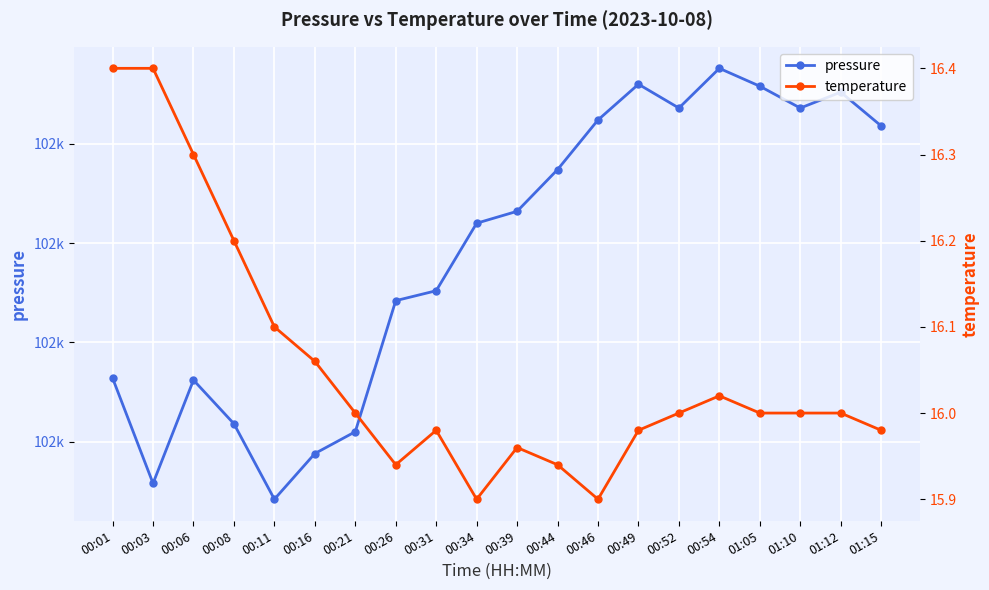

Rank the categories by pressure value from lowest to highest.

00:11, 00:03, 00:16, 00:21, 00:08, 00:06, 00:01, 00:26, 00:31, 00:34, 00:39, 00:44, 01:15, 00:46, 00:52, 01:10, 01:12, 01:05, 00:49, 00:54